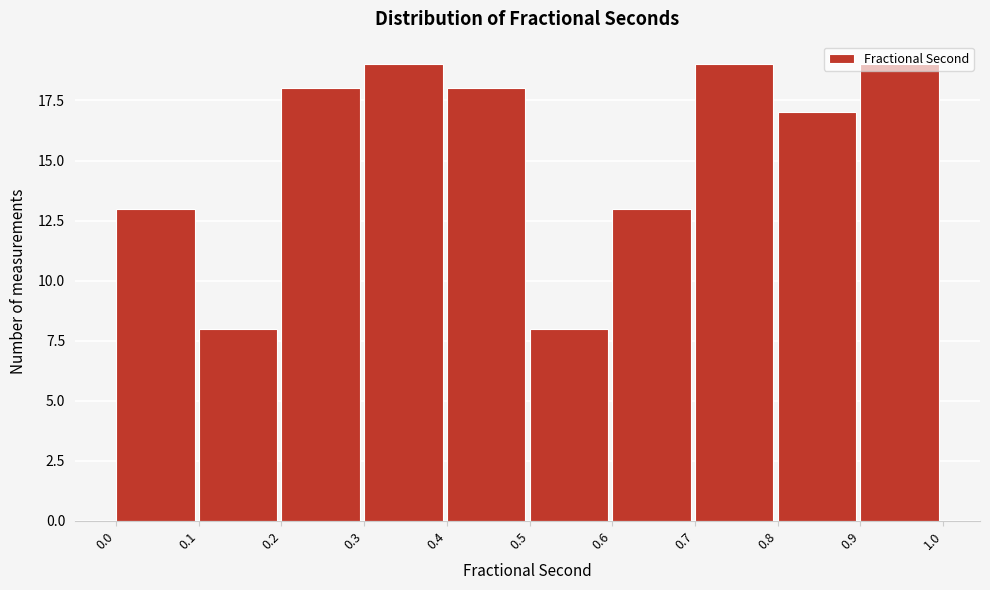

Reading left to right, list every bar in this chart as the range it spans on the x-axis followed by its height. The values are not printed on the chart, so give them approximately, as read against the axis.

0.0 to 0.1: 13
0.1 to 0.2: 8
0.2 to 0.3: 18
0.3 to 0.4: 19
0.4 to 0.5: 18
0.5 to 0.6: 8
0.6 to 0.7: 13
0.7 to 0.8: 19
0.8 to 0.9: 17
0.9 to 1.0: 19